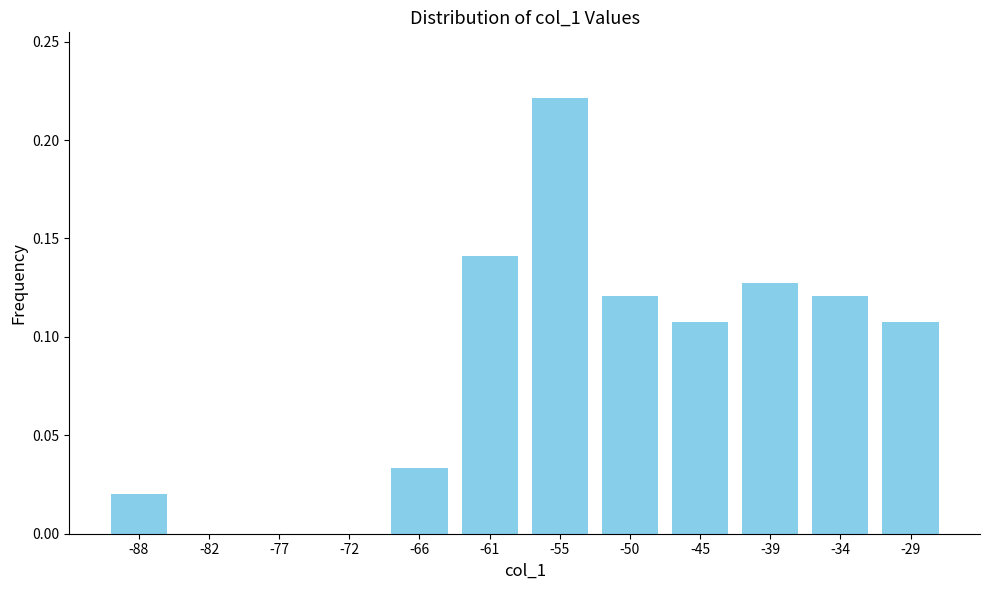

Between -55 and -39, which is larger?

-55